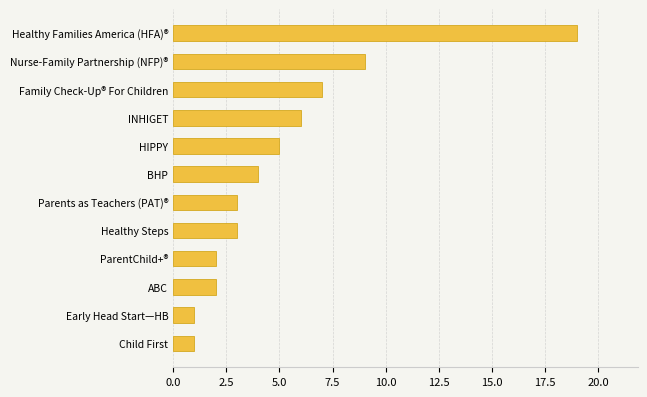

What is the label of the 6th bar from the bottom?

Parents as Teachers (PAT)®